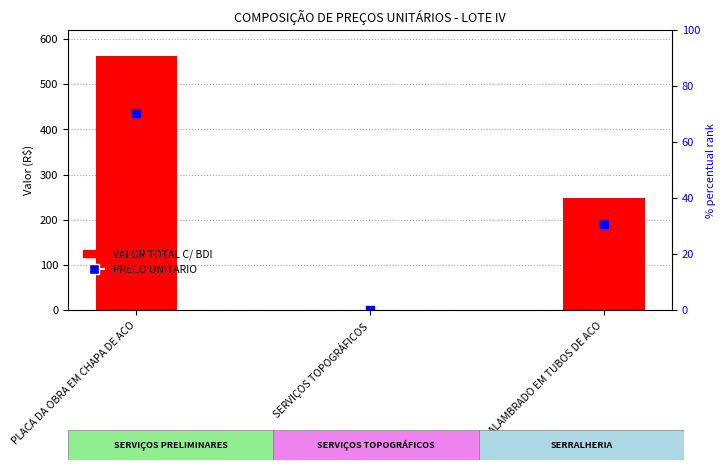

What is the total value across all series at SERVIÇOS TOPOGRÁFICOS?

1.8